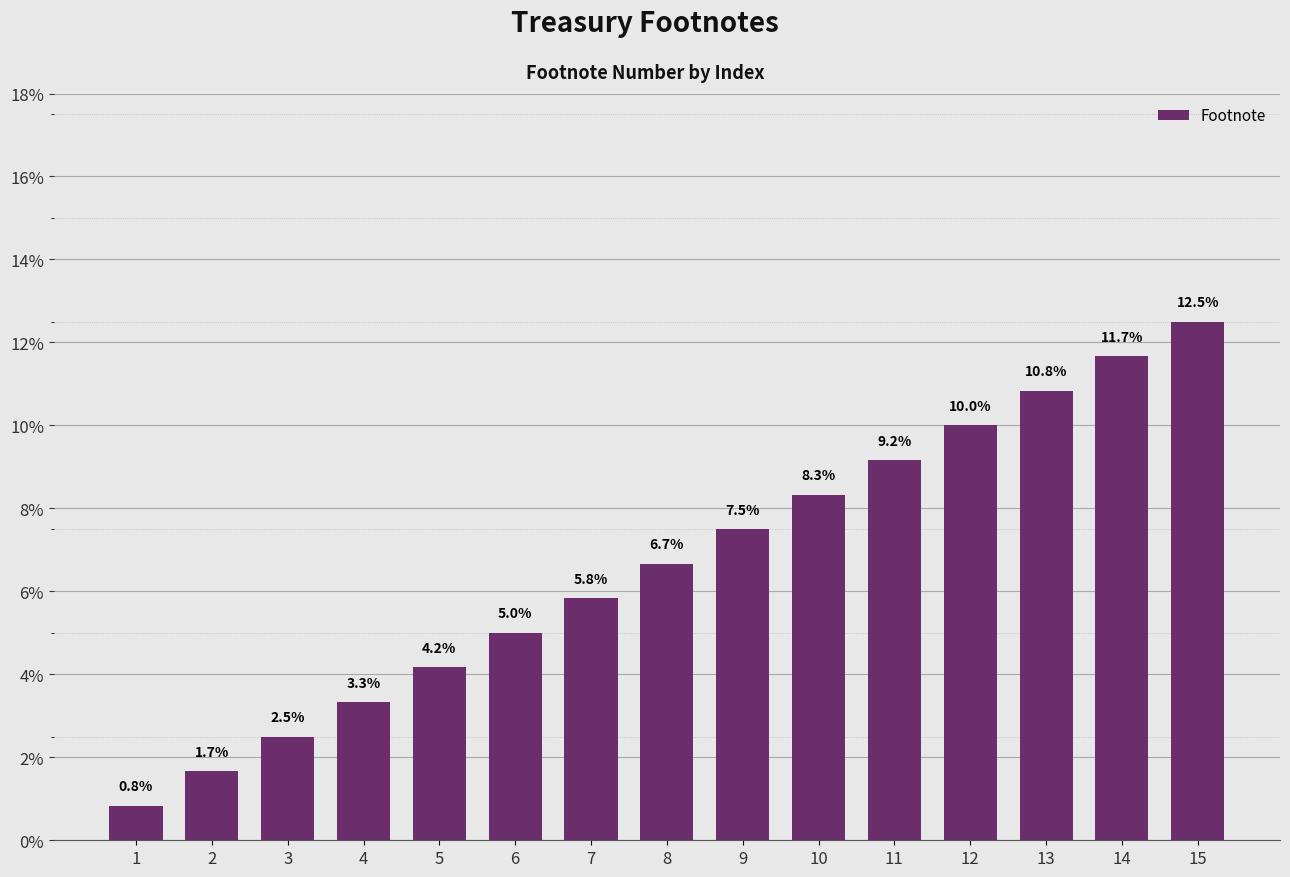

What is the value of the 2nd bar from the left?

1.7